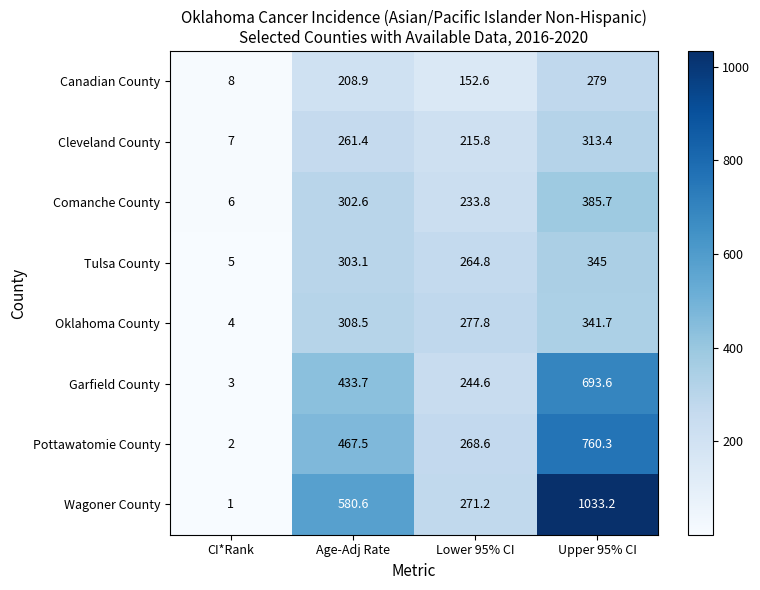

What is the minimum value shown in the chart?

1.0